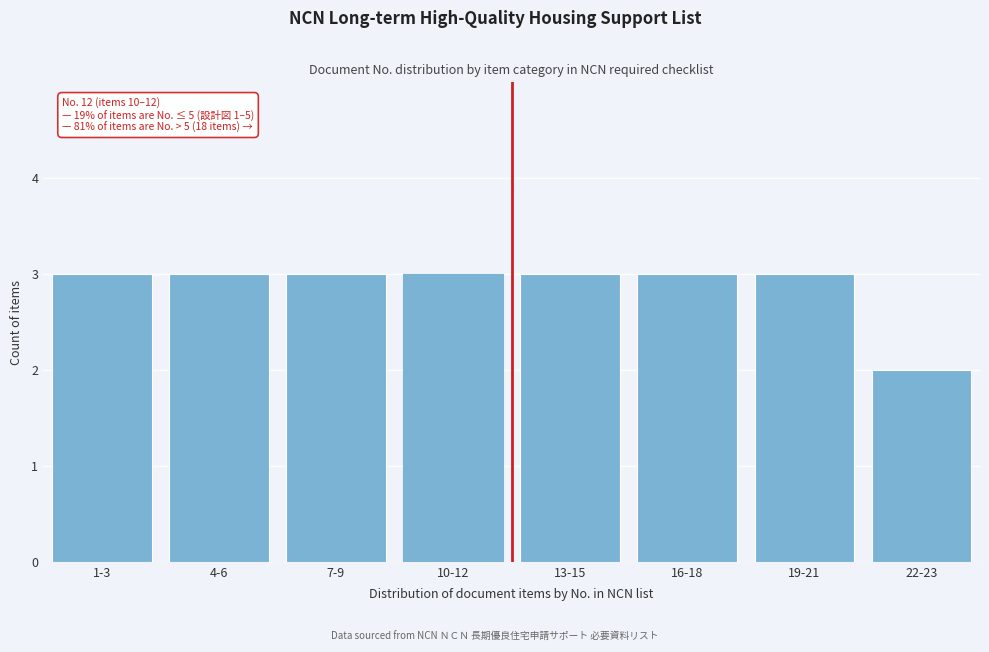

Reading left to right, list all the values displayed in this chart.

1-3=3	4-6=3	7-9=3	10-12=3	13-15=3	16-18=3	19-21=3	22-23=2